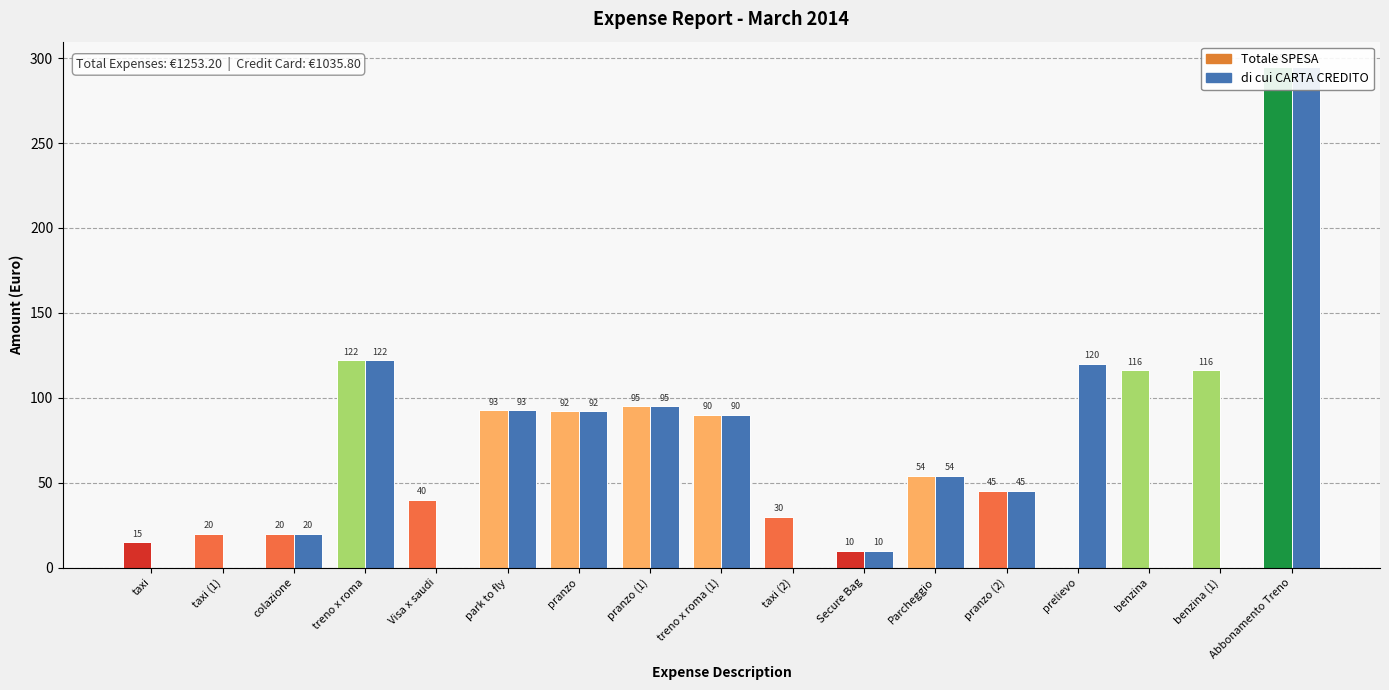

What is the label of the 16th bar from the right?

taxi (1)